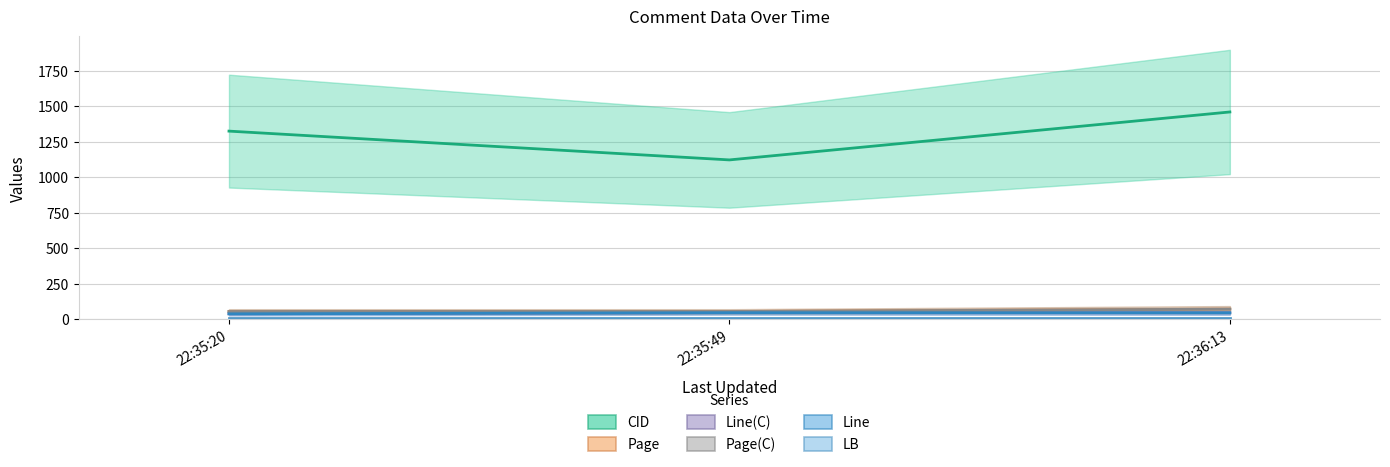

What value does the Page series have at 22:36:13?

71.5